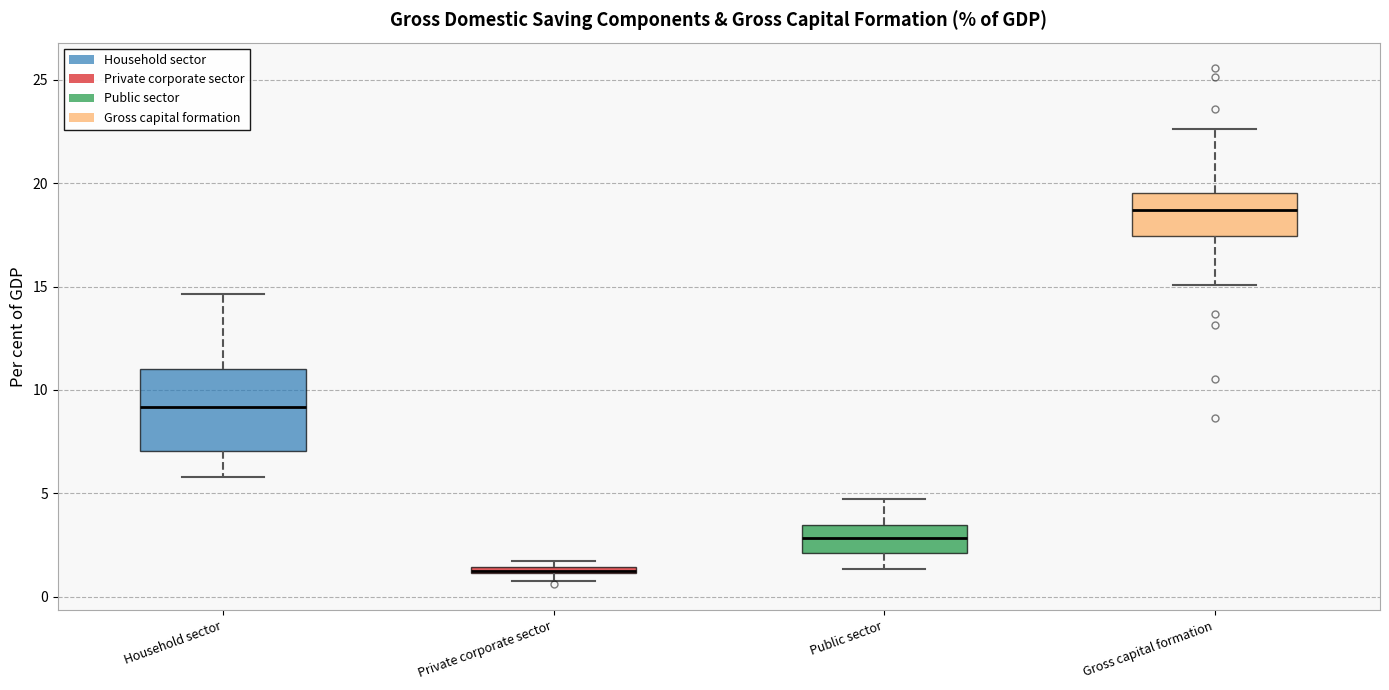

Where does the median line of the box for Gross capital formation sit on the y-axis? The values are not printed on the chart, so give them approximately, as read against the axis.

18.5